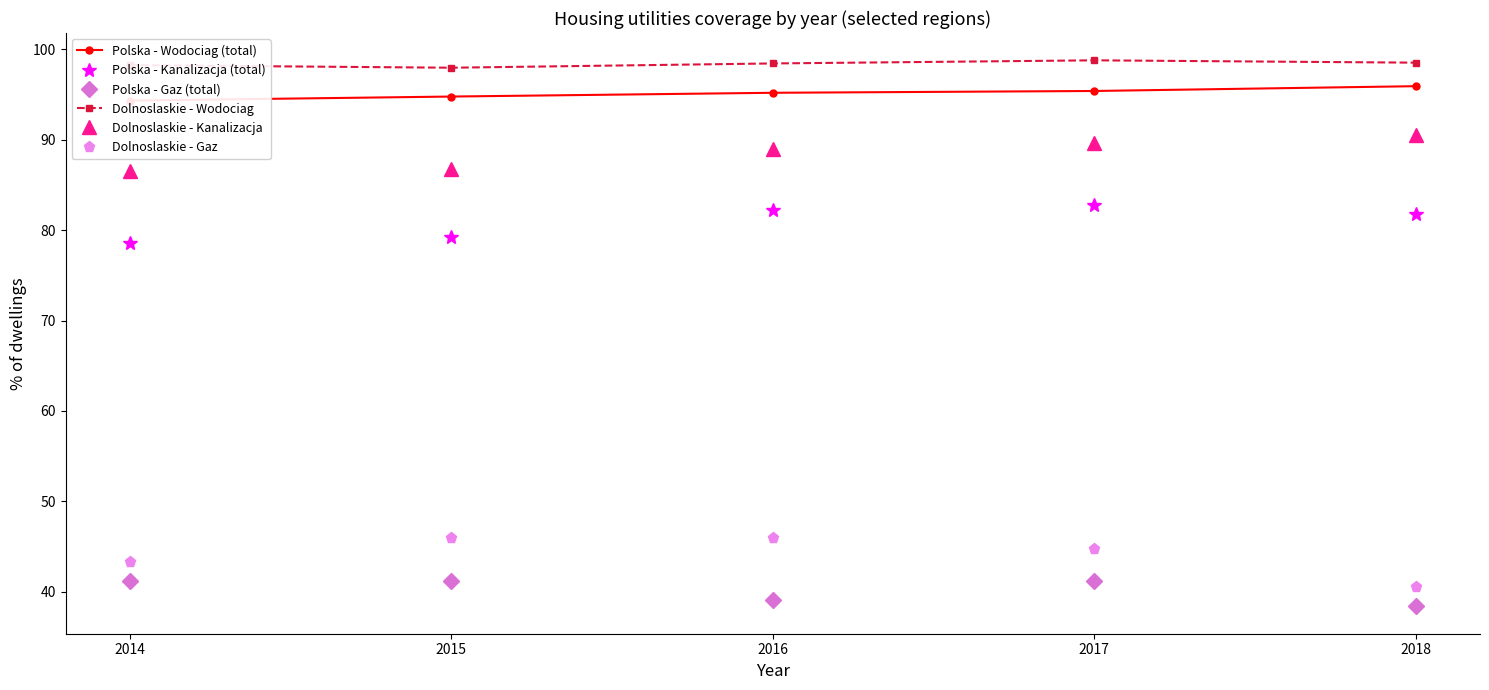

How many data points in Polska - Gaz (total) are less than 41?

2